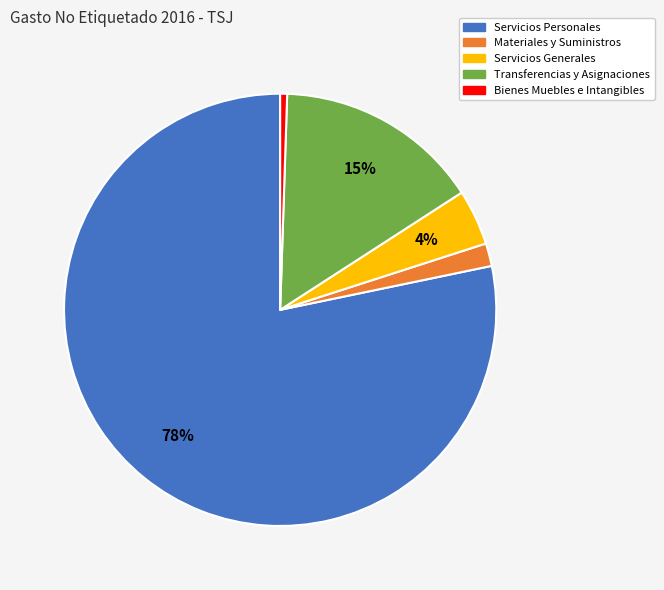

To the nearest percent, what portion does Servicios Generales represent?

4%